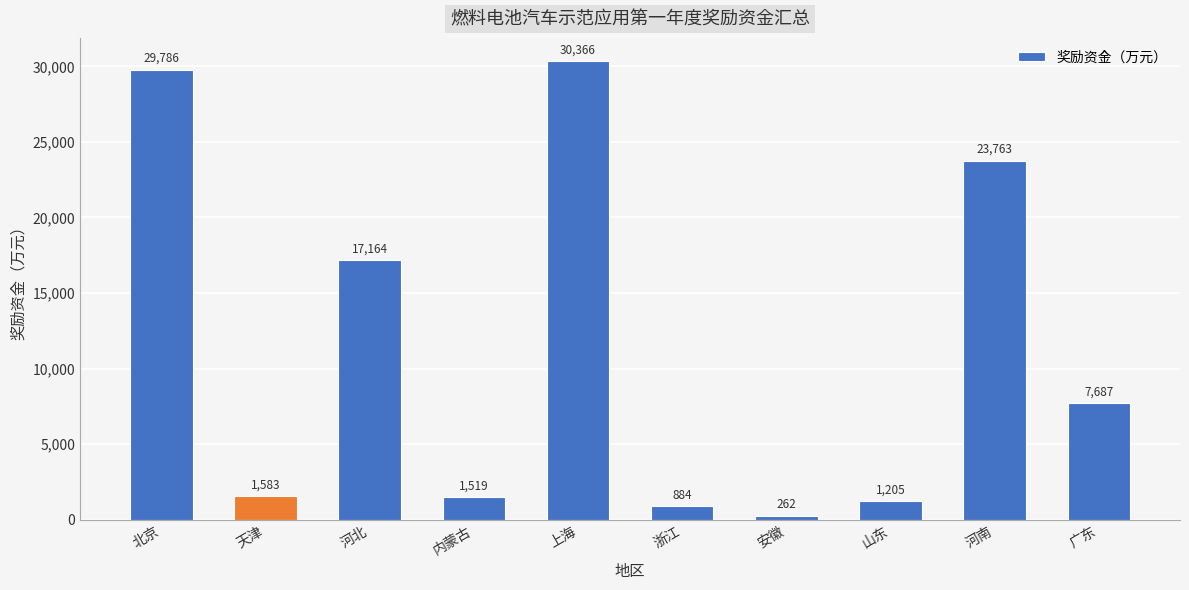

Reading left to right, list all the values displayed in this chart.

29786	1583	17164	1519	30366	884	262	1205	23763	7687